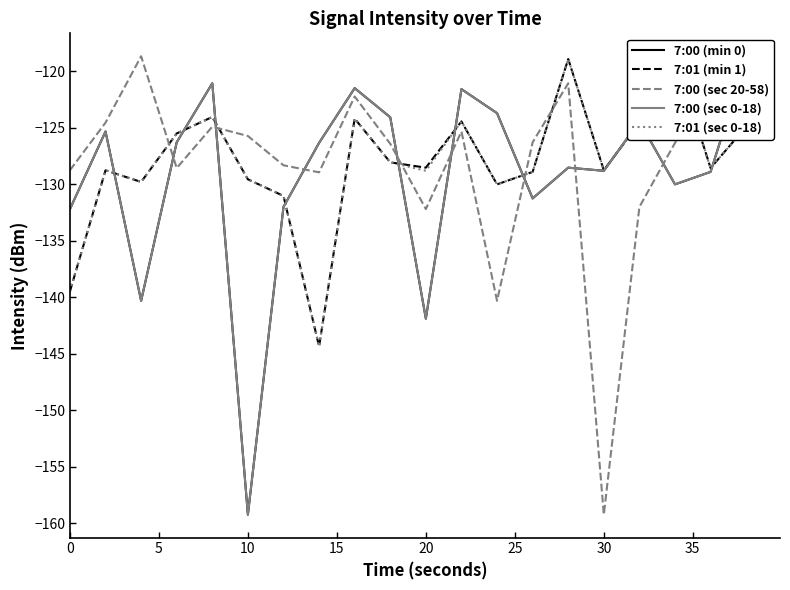

Is it true that 7:00 (sec 20-58) equals -46.6 at 18?

False